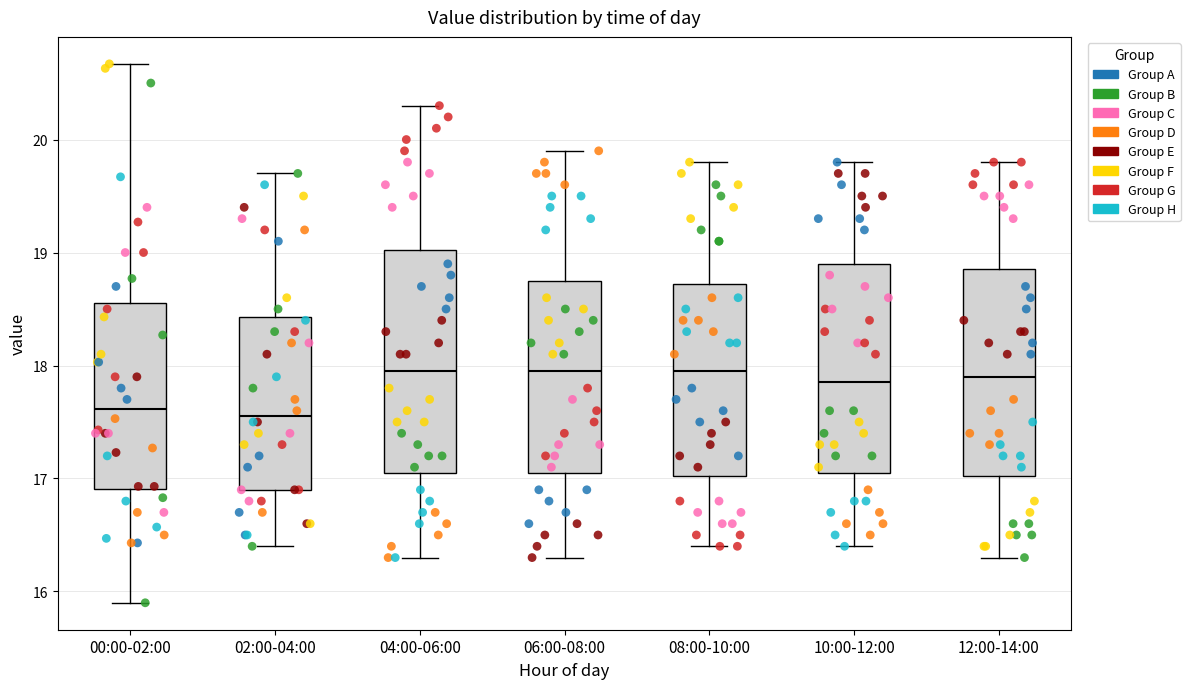

Where does the lower whisker of the box for 02:00-04:00 end on the y-axis? The values are not printed on the chart, so give them approximately, as read against the axis.

16.4